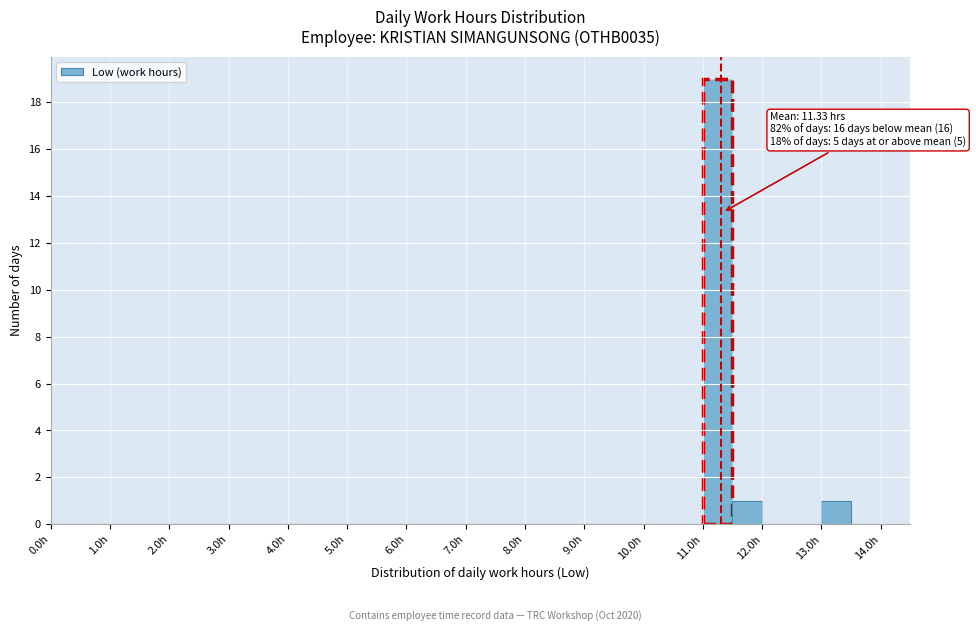

Which range on the x-axis has the tallest bar?

11.0 to 11.5